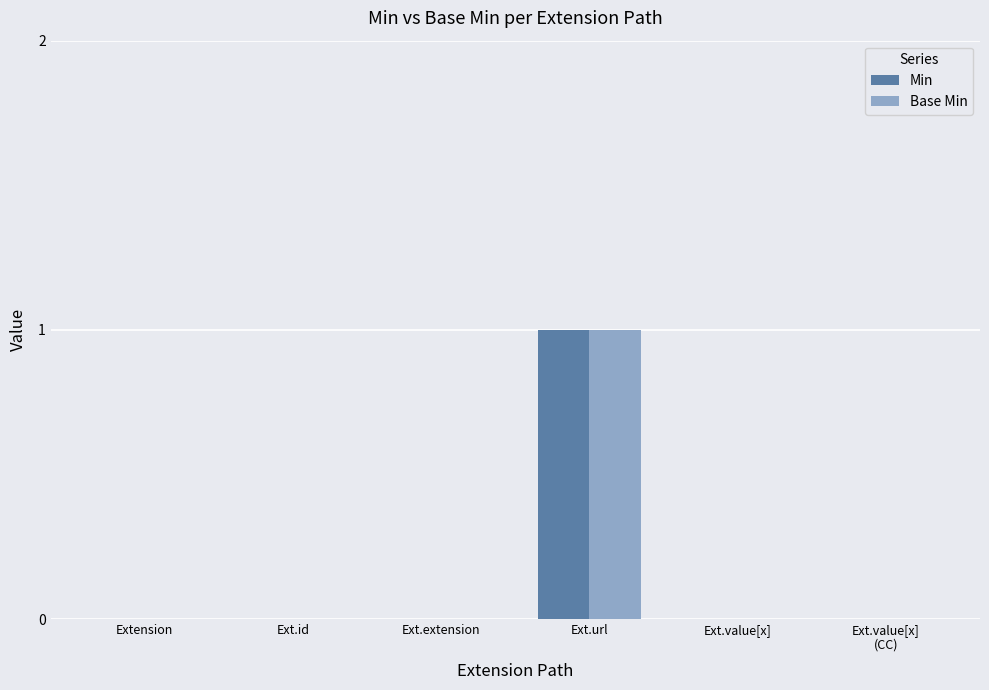

The Base Min series shows 1 at Ext.extension. True or false?

False